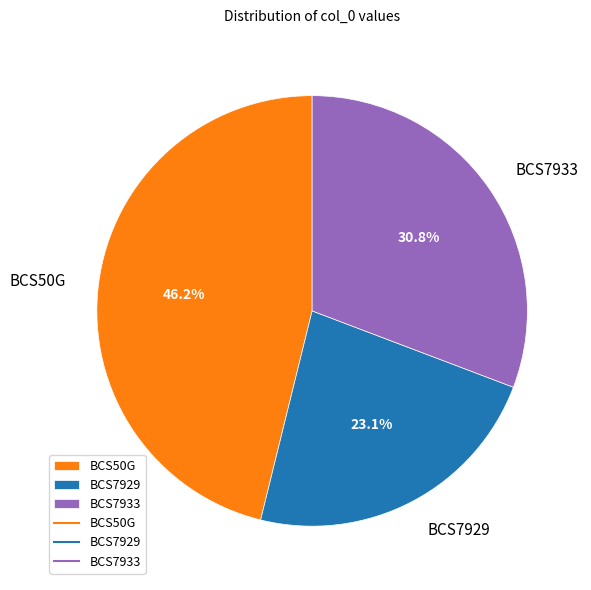

Is BCS7933 the majority of the pie?

No